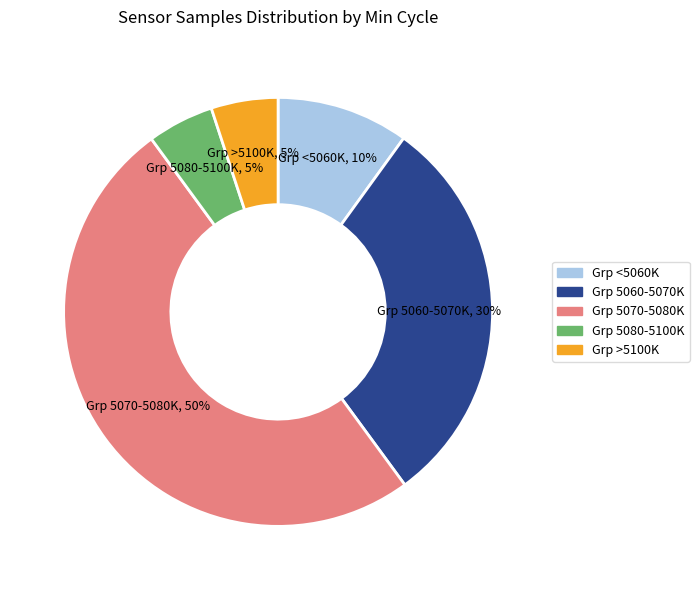

To the nearest percent, what is the difference between the largest and smallest slice percentages?

45%